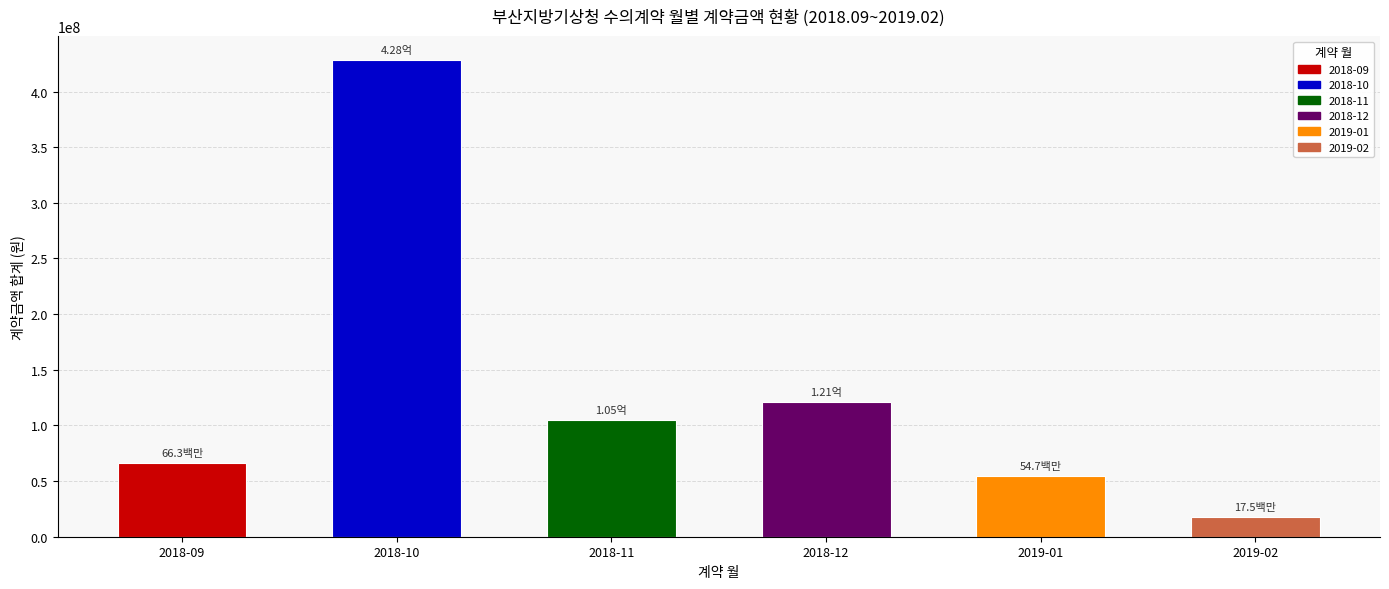

What is the average value?

132216633